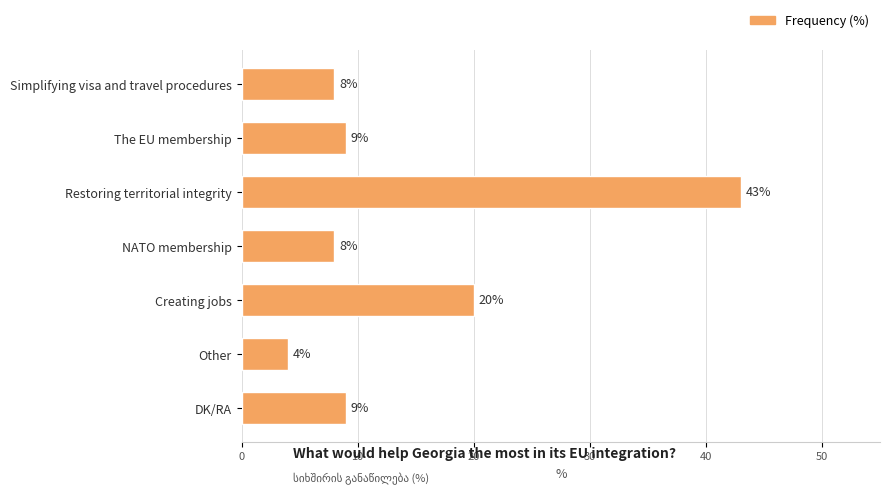

What position from the top is Restoring territorial integrity?

3